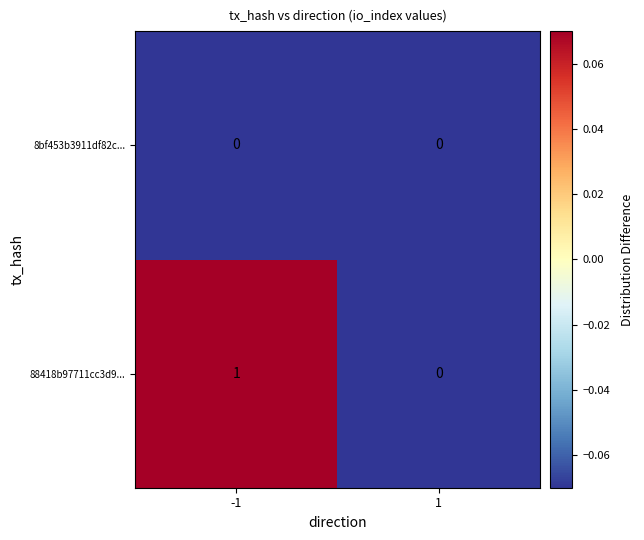

Which series has the widest spread of values?

88418b97711cc3d9...